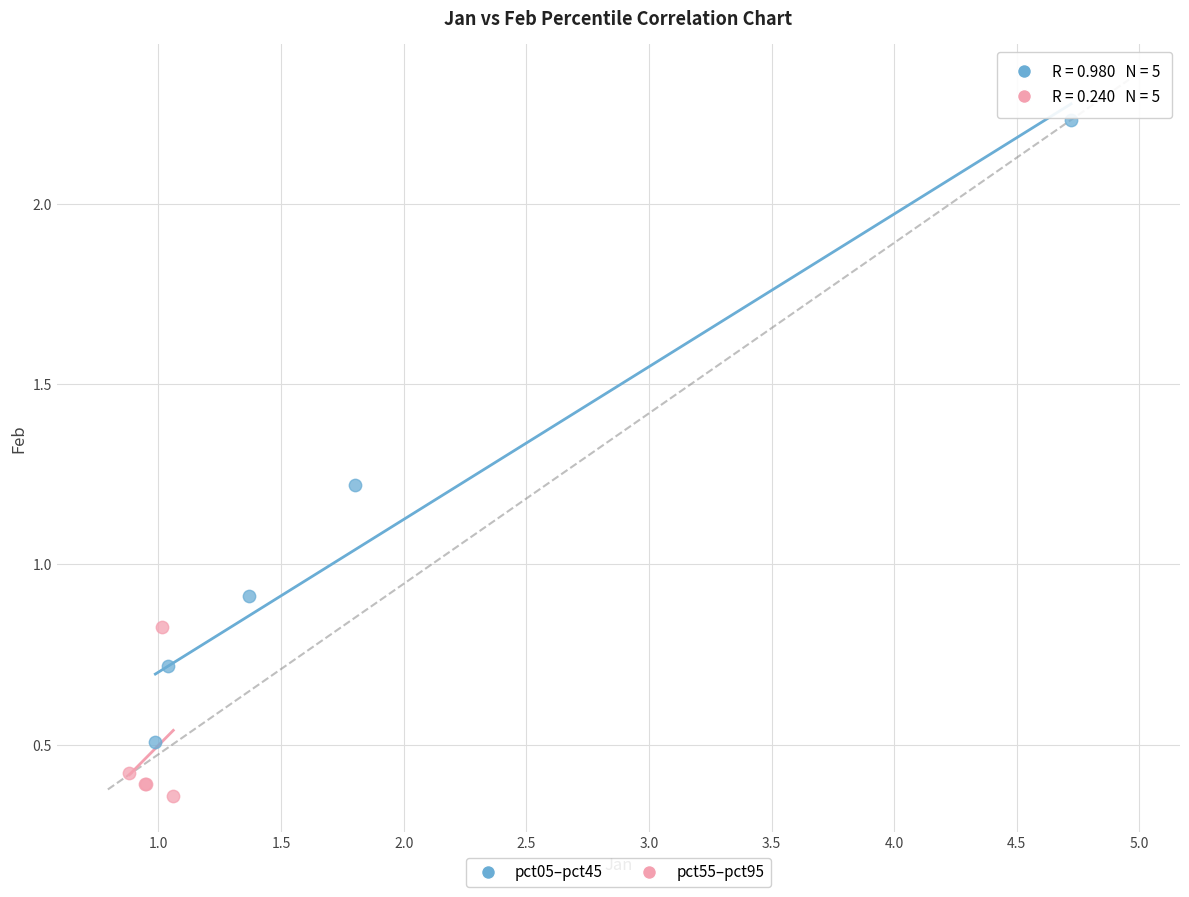

Which series reaches the minimum Y coordinate?

pct55–pct95